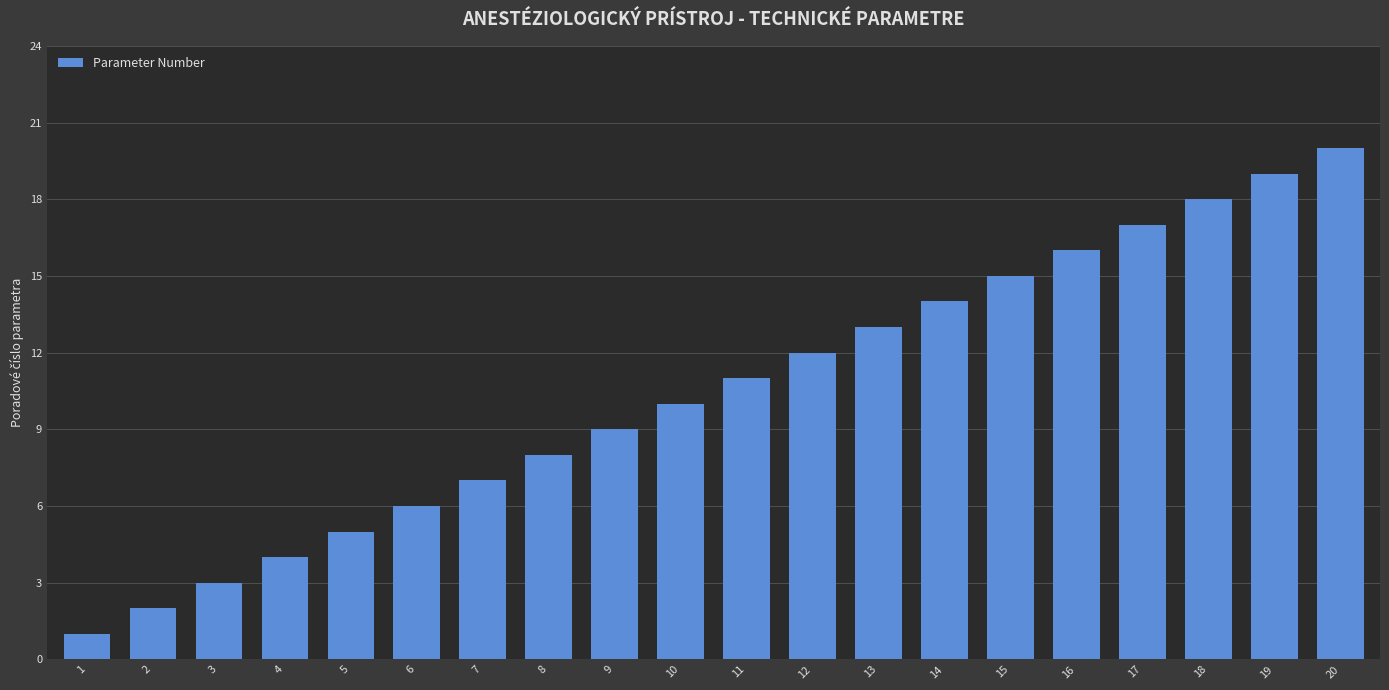

Rank the categories by value from highest to lowest.

20, 19, 18, 17, 16, 15, 14, 13, 12, 11, 10, 9, 8, 7, 6, 5, 4, 3, 2, 1